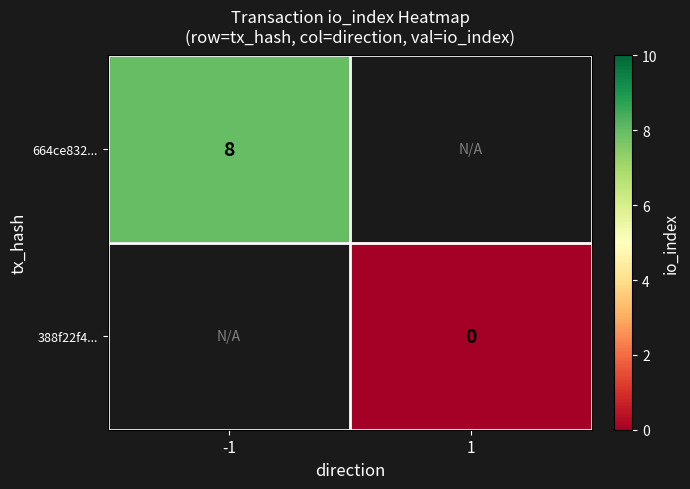

Is it true that 664ce832... equals 8 at -1?

True